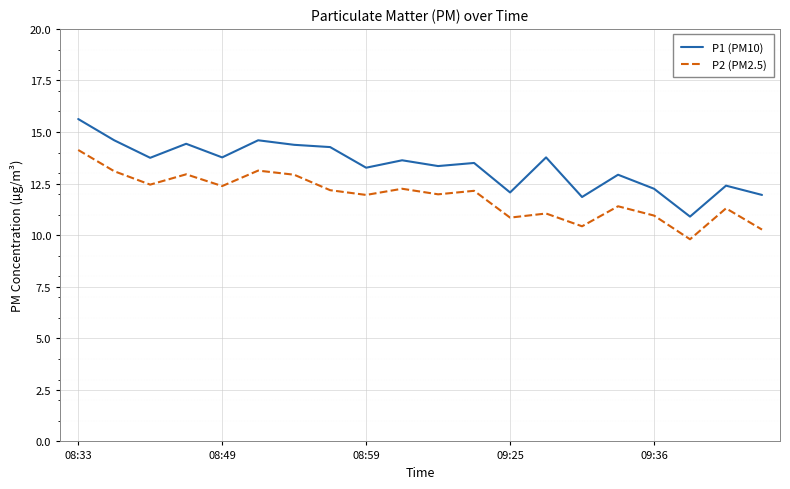

Rank the series by their maximum value, from highest to lowest.

P1 (PM10), P2 (PM2.5)